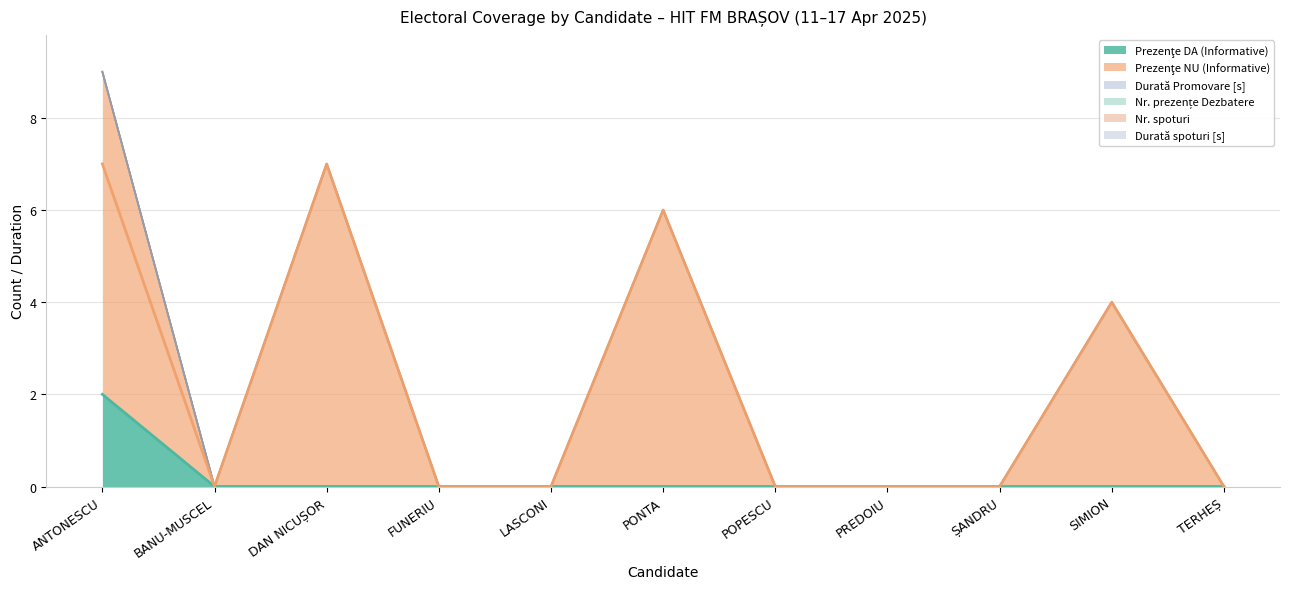

True or false: Nr. spoturi and Prezenţe DA (Informative) intersect in this chart.

False